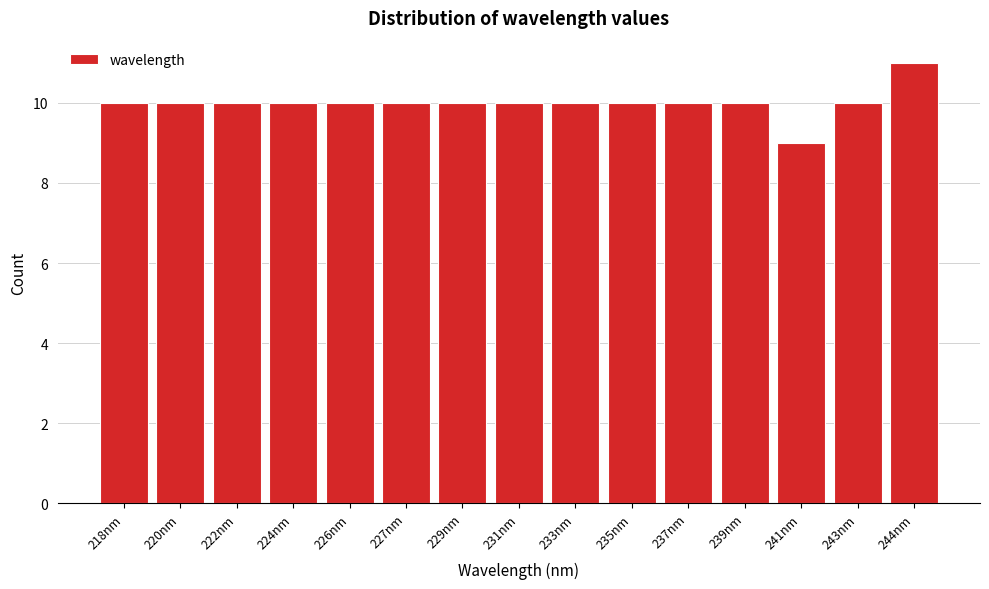

Reading left to right, list all the values displayed in this chart.

10	10	10	10	10	10	10	10	10	10	10	10	9	10	11